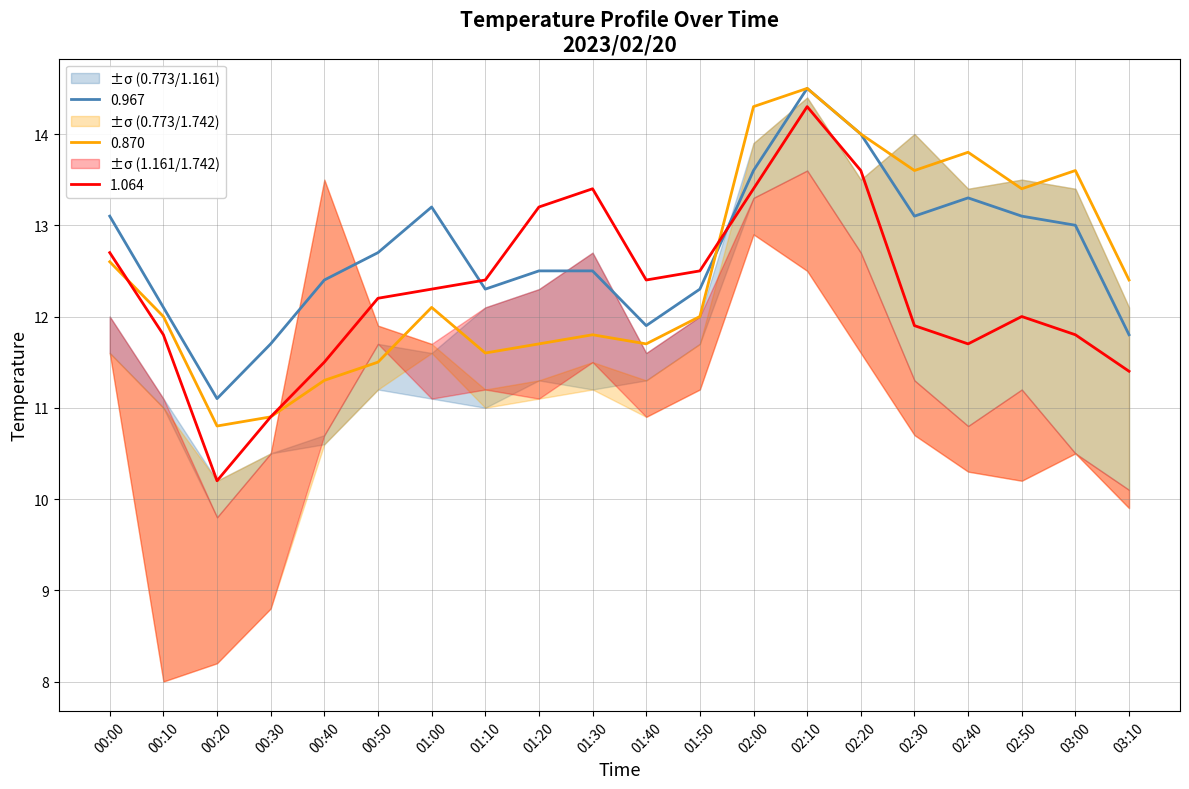

Rank the series at 00:50 from lowest to highest value.

0.870, 1.064, 0.967